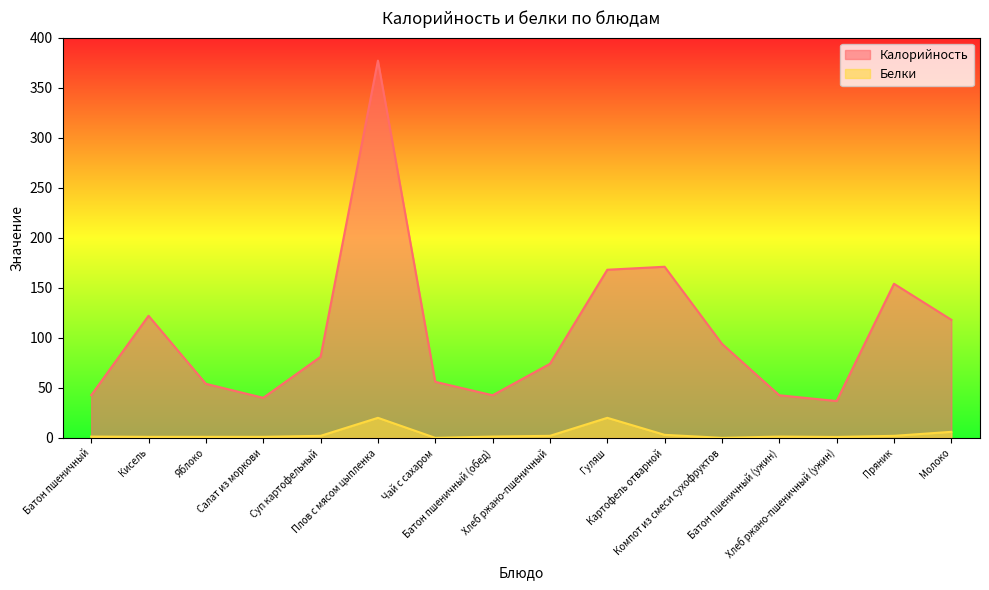

True or false: Калорийность and Белки cross at least once.

False